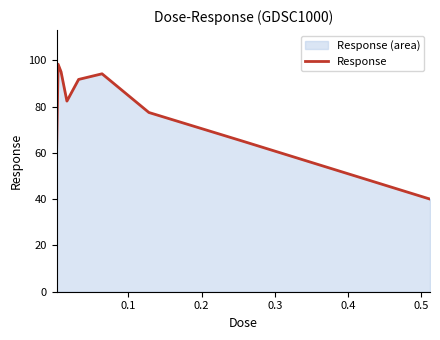

What is the difference between the maximum and minimum values?

58.3